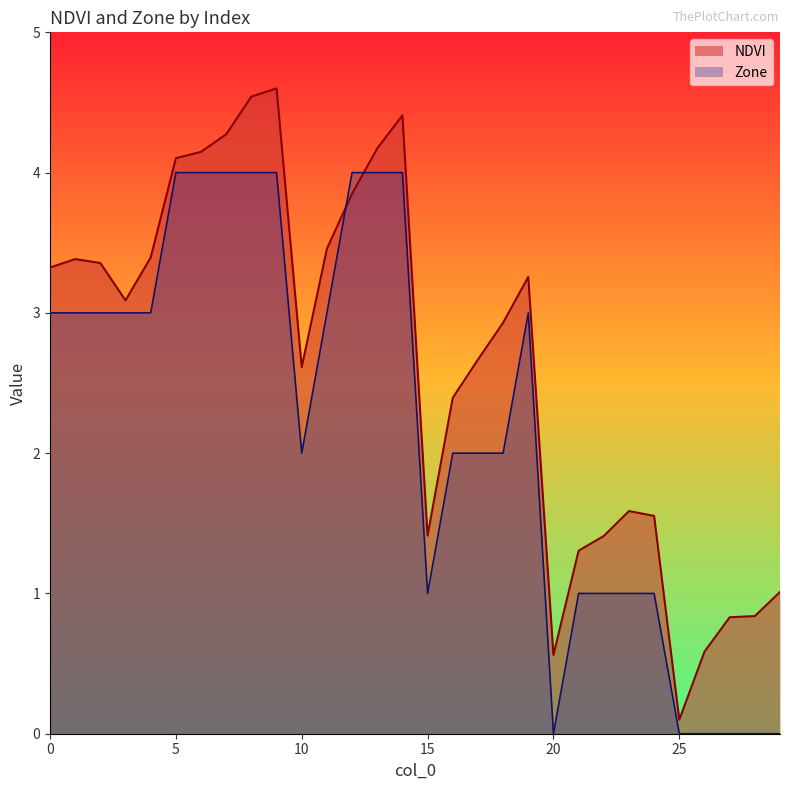

True or false: NDVI has more than 1 points higher than both neighbors.

True